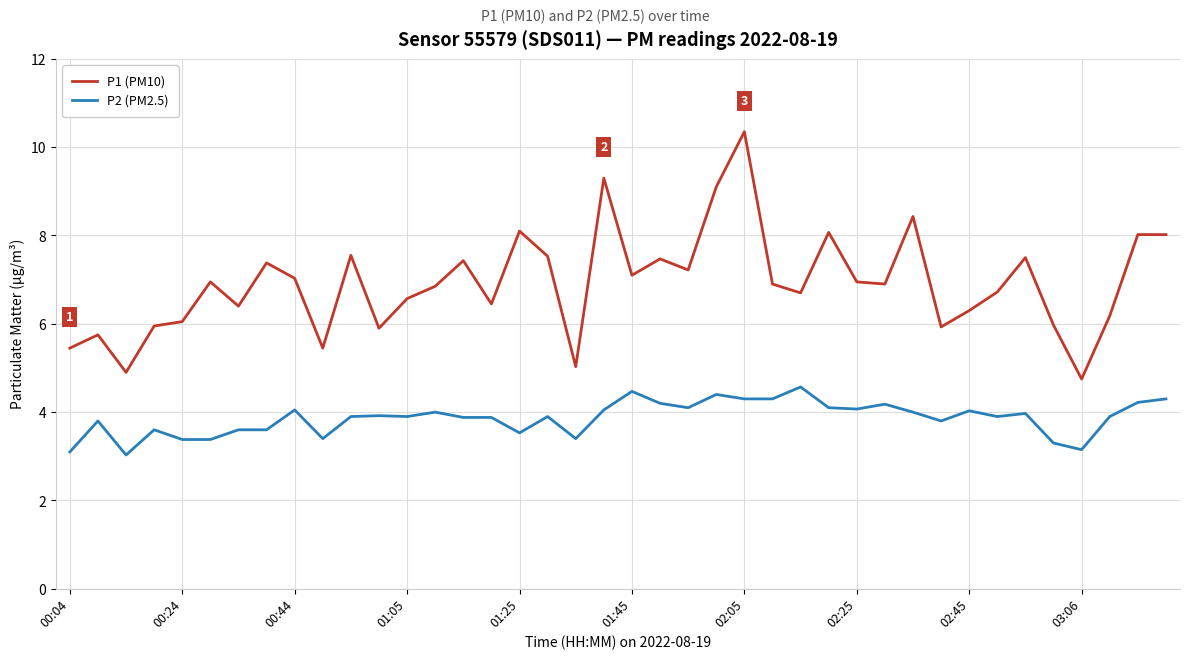

How many lines are shown in the chart?

2